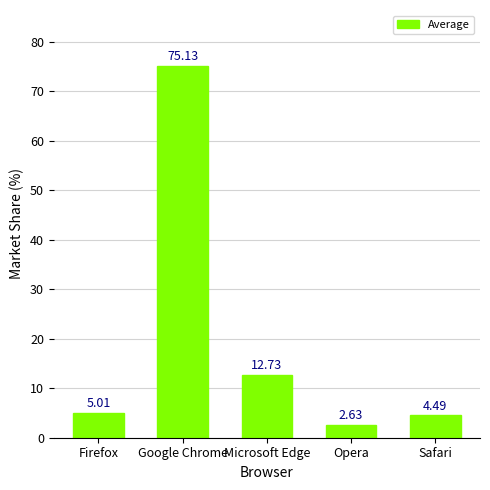

What is the label of the 5th bar from the right?

Firefox